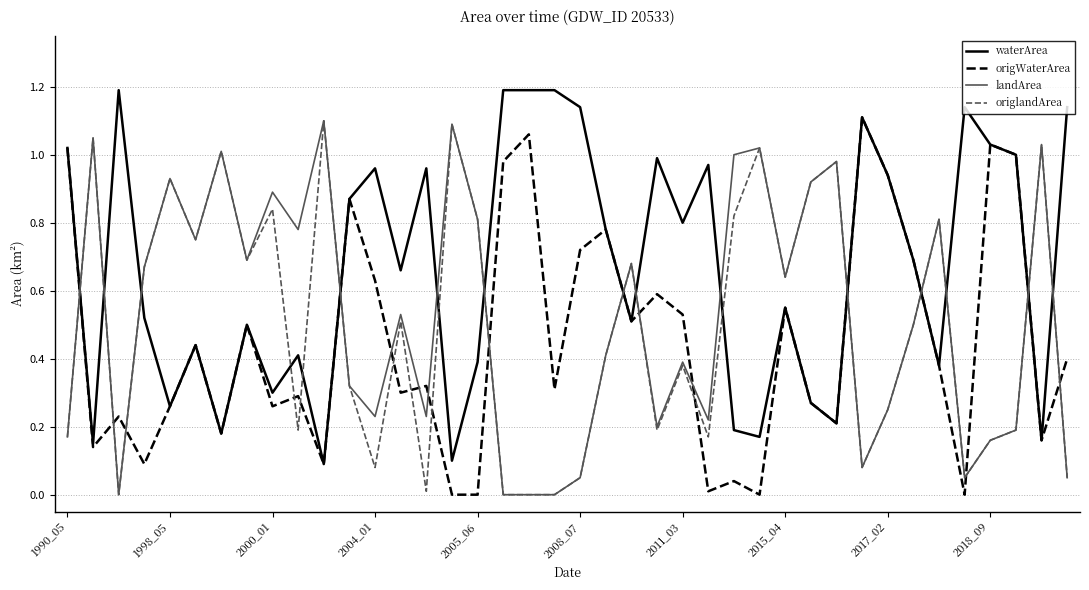

How many intersections are there between waterArea and origlandArea?

16